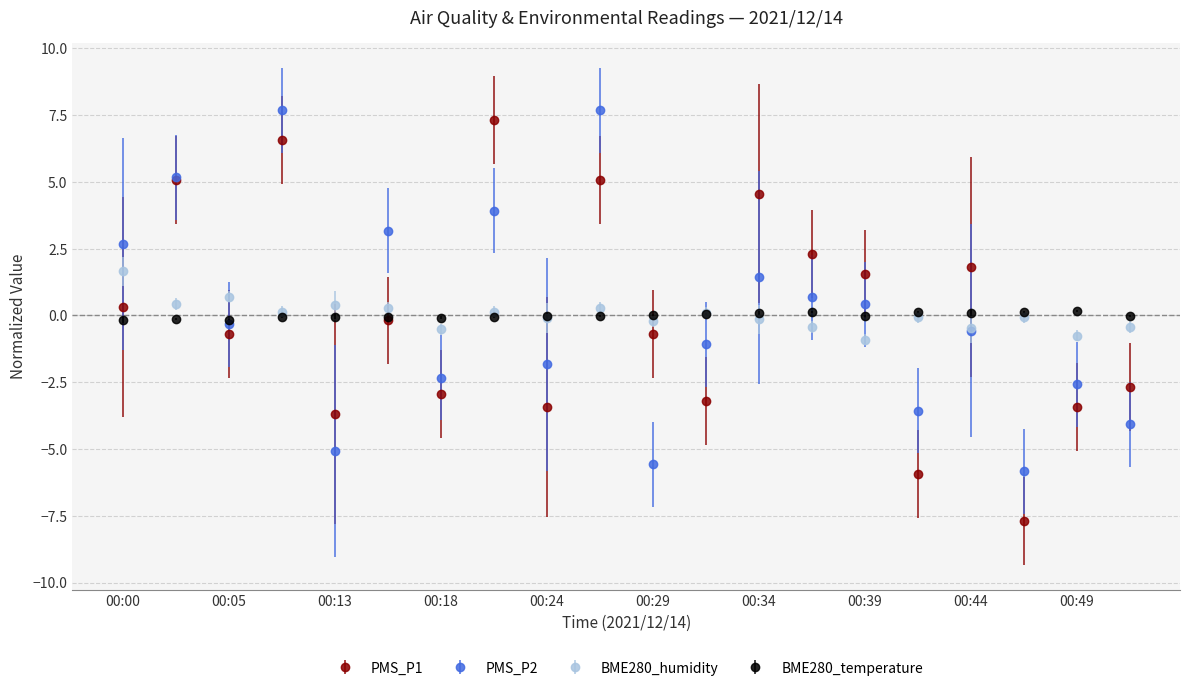

After their last crossing, which series has the higher values: PMS_P1 or BME280_humidity?

BME280_humidity